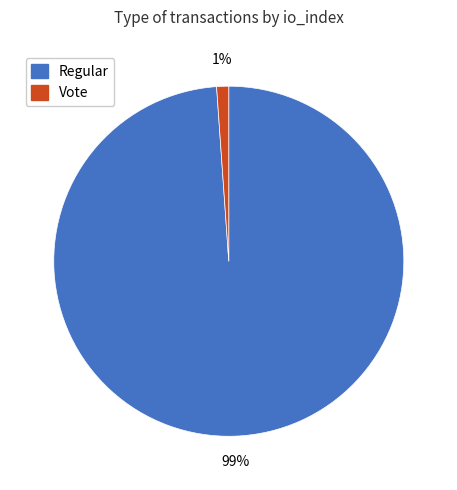

Does any single category account for the majority?

Yes